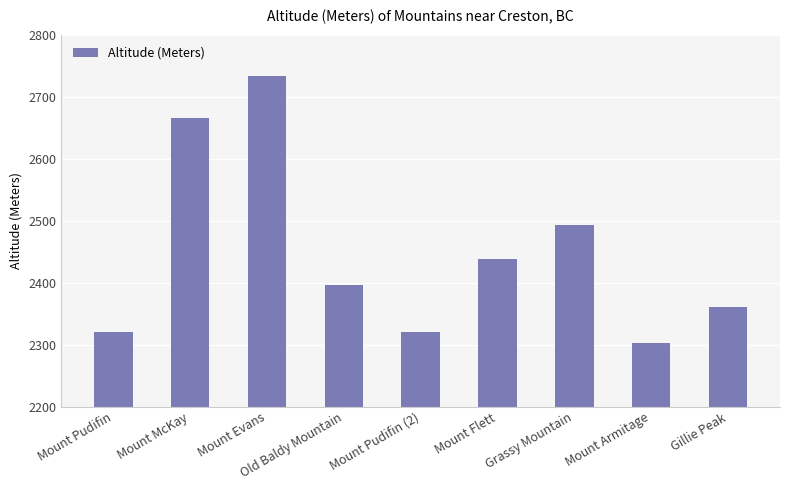

What is the greatest value displayed?

2734